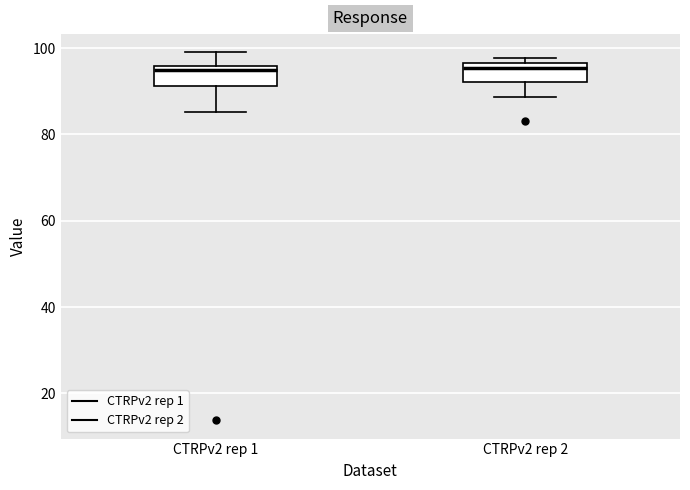

Reading left to right, transcribe this box plot: for each box, give where its median line is, the range the box spans, and where its two whiskers end, as read against the y-axis. The values are not printed on the chart, so give them approximately, as read against the axis.

CTRPv2 rep 1: median 94, box 92 to 96, whiskers 86 to 98
CTRPv2 rep 2: median 96 (just below the box's upper edge), box 92 to 96, whiskers 88 to 98